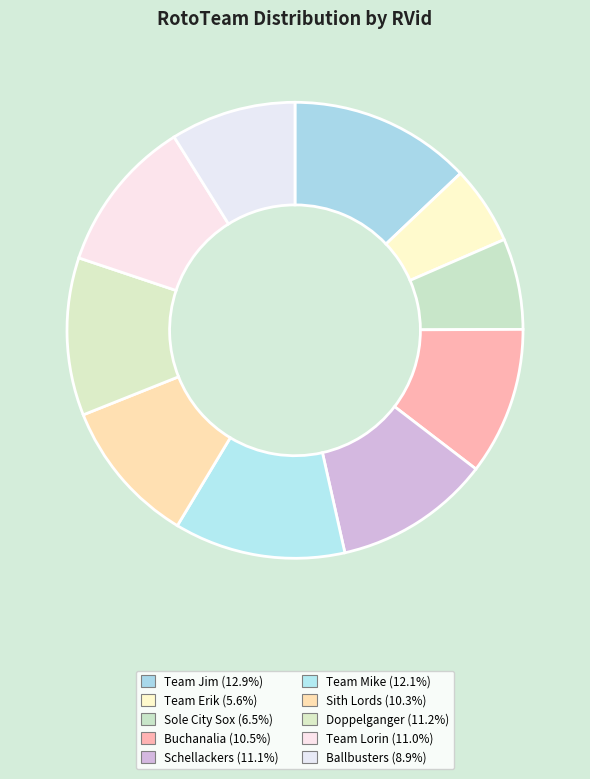

Which slice is the smallest?

Team Erik